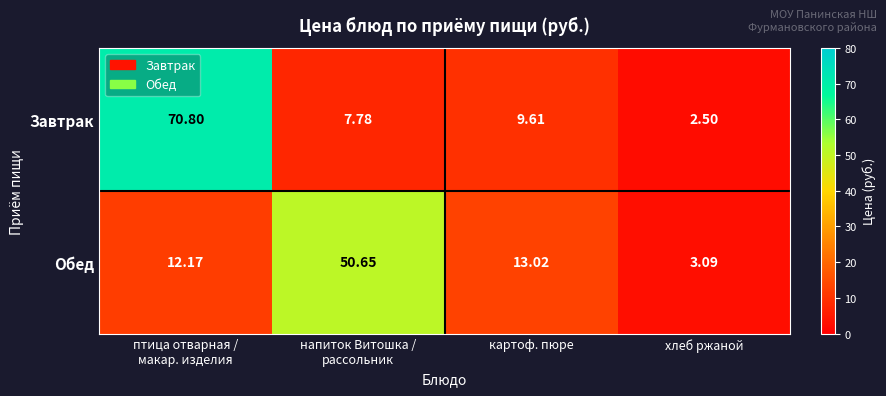

Where is Обед nearest to the value 26?

картоф. пюре